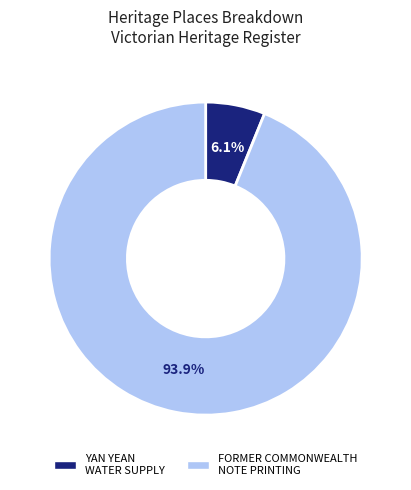

Does any single category account for the majority?

Yes